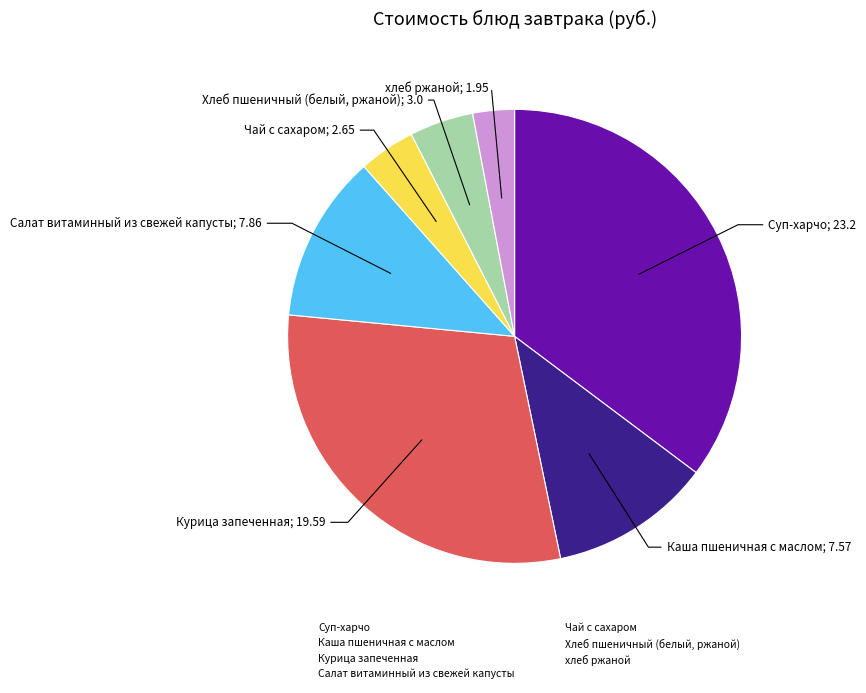

Is the sum of хлеб ржаной and Курица запеченная greater than half?

No